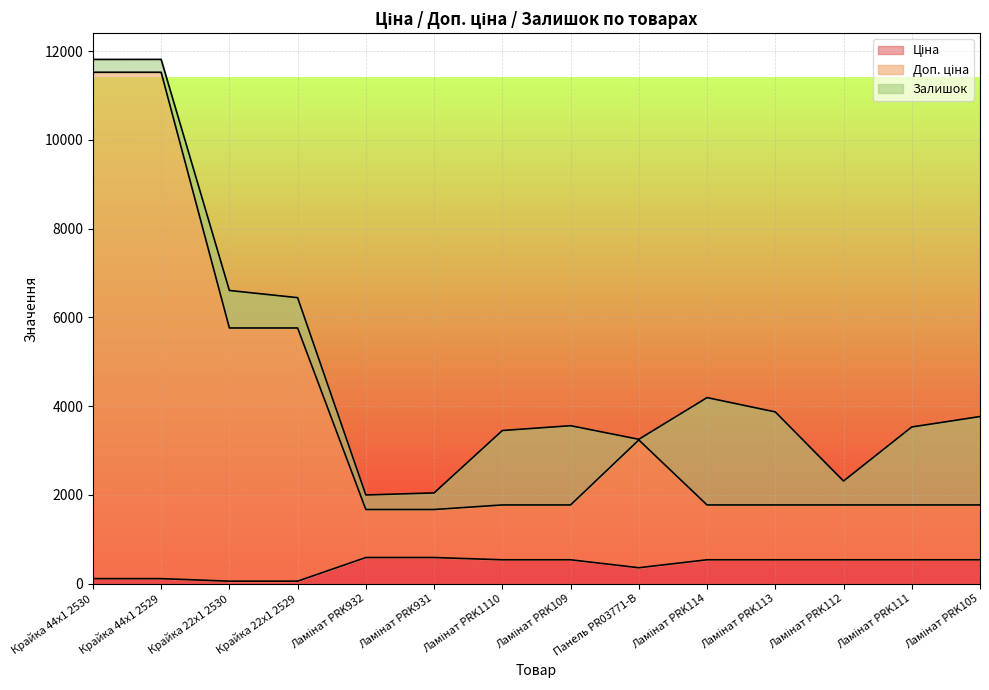

Which series has the widest spread of values?

Доп. ціна